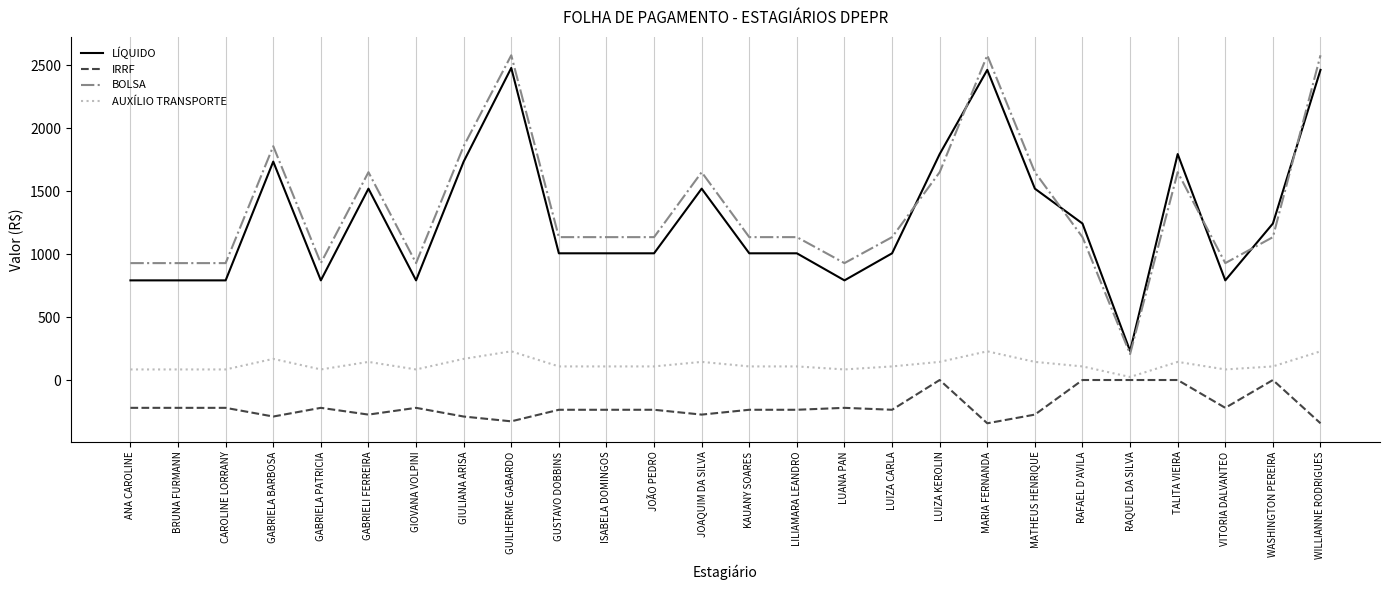

True or false: LÍQUIDO and IRRF cross at least once.

False